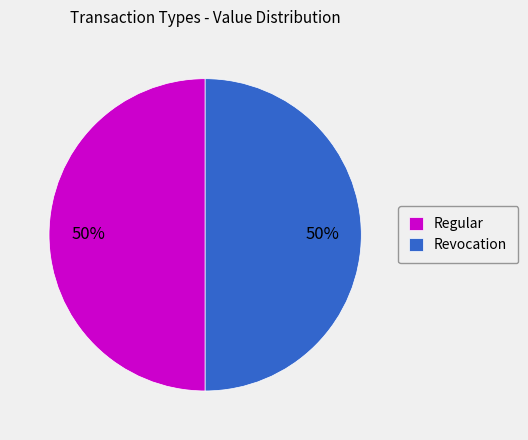

Do Regular and Revocation together represent more than half of the pie?

Yes